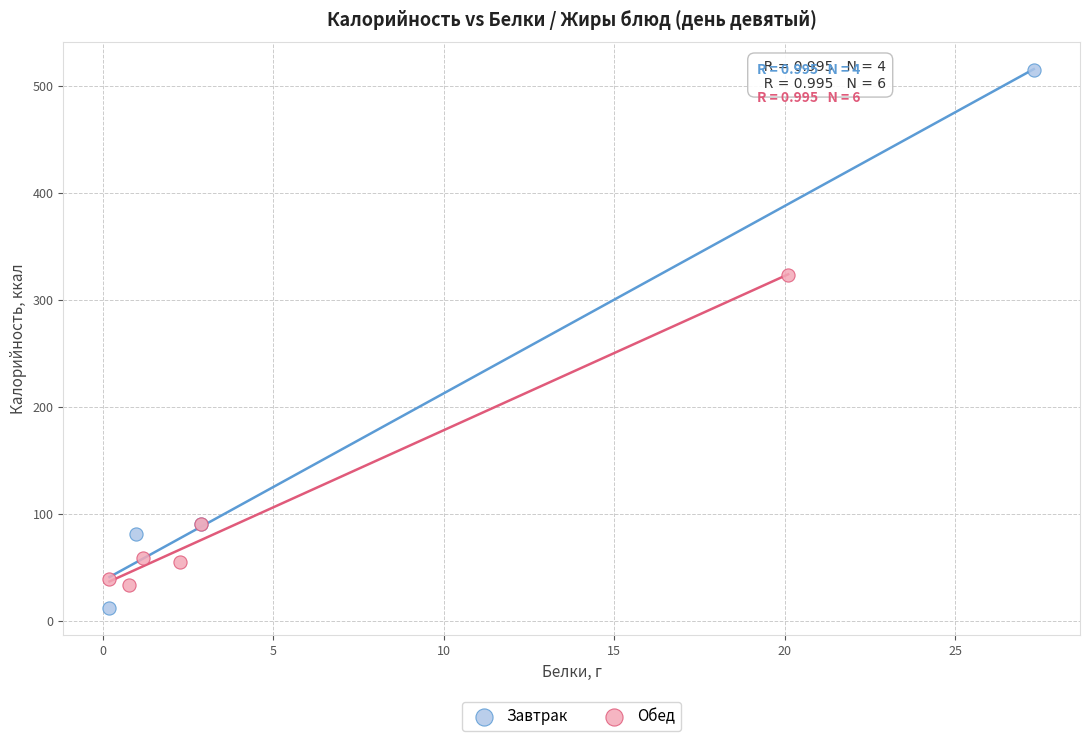

Which series contains the highest Y value?

Завтрак